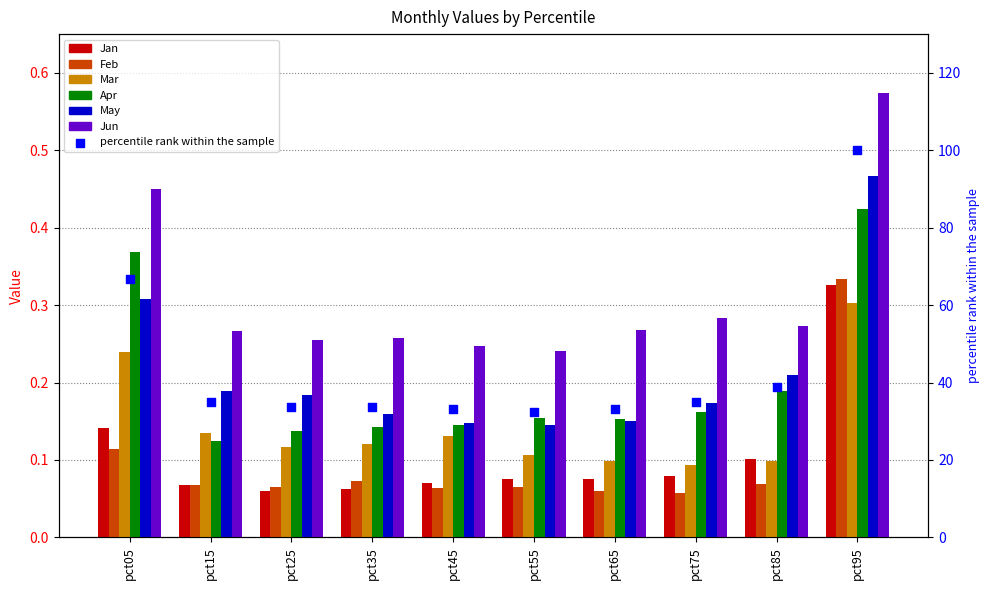

At which category is the sum across all series the highest?

pct95